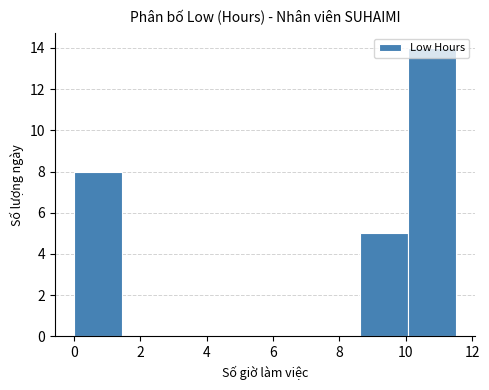

Reading left to right, list every bar in this chart as the range it spans on the x-axis followed by its height. Neither the bar edges nor the heights are printed on the chart, so give them approximately, as read against the axes.

0.0 to 1.4: 8
1.4 to 2.8: 0
2.8 to 4.4: 0
4.4 to 5.8: 0
5.8 to 7.2: 0
7.2 to 8.6: 0
8.6 to 10.0: 5
10.0 to 11.6: 14